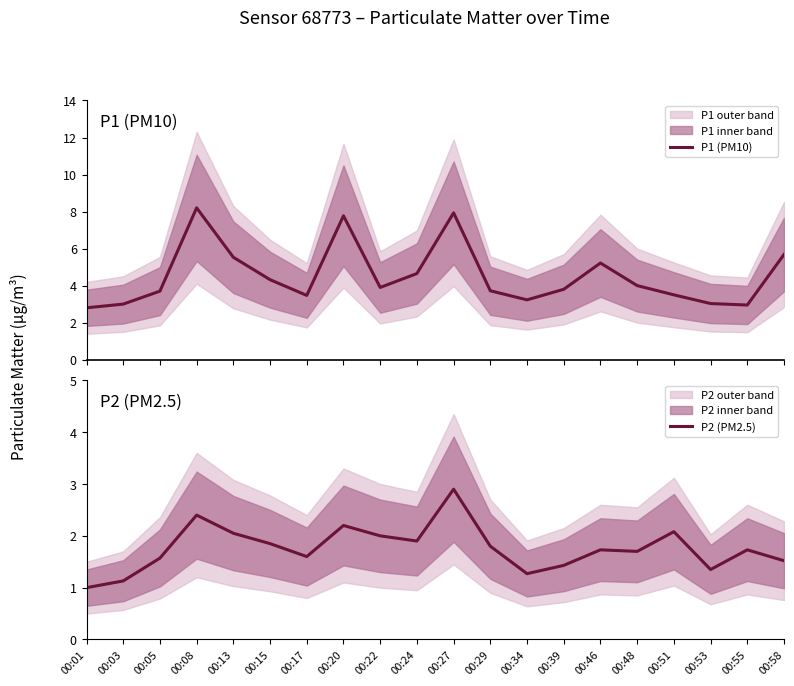

Is it true that P2 (PM2.5) equals 1.3 at 00:34?

True